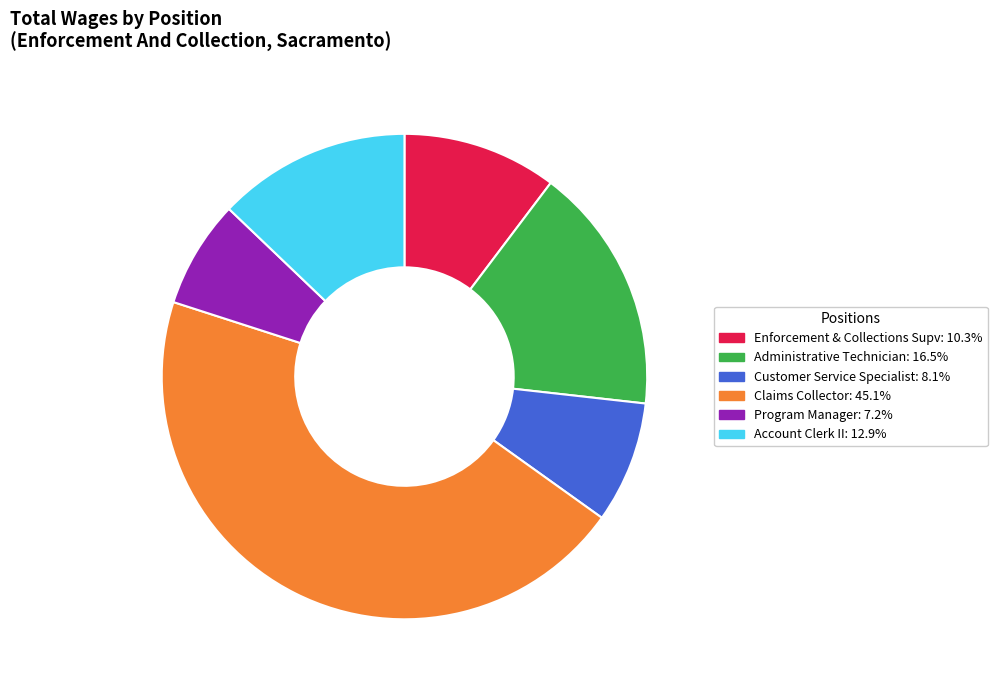

What is the ratio of the value at Account Clerk II to the value at Program Manager?

1.8